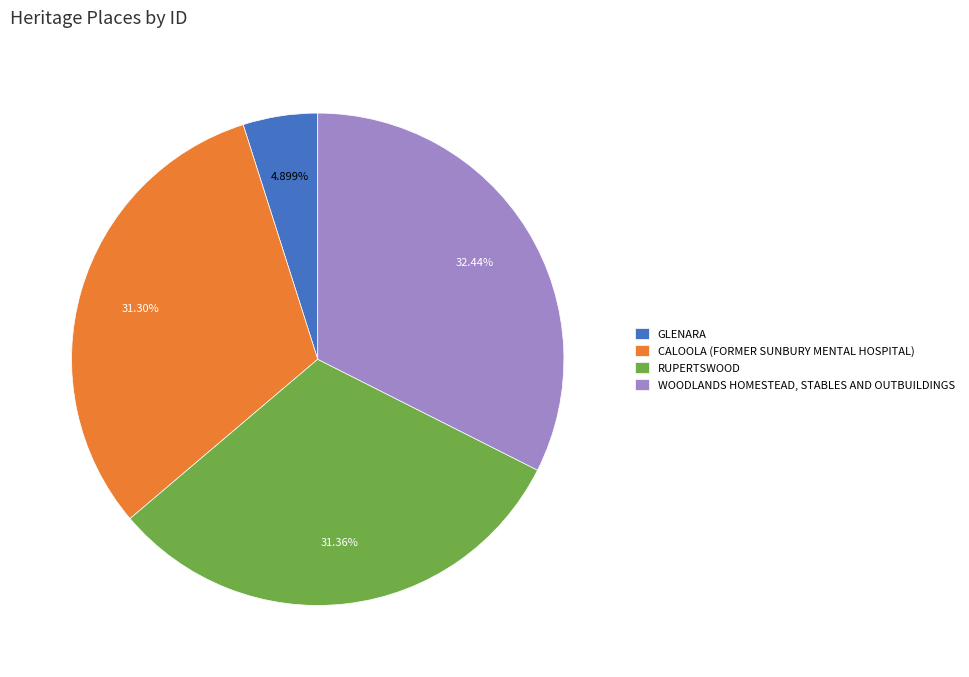

To the nearest percent, what percentage of the pie is GLENARA?

5%